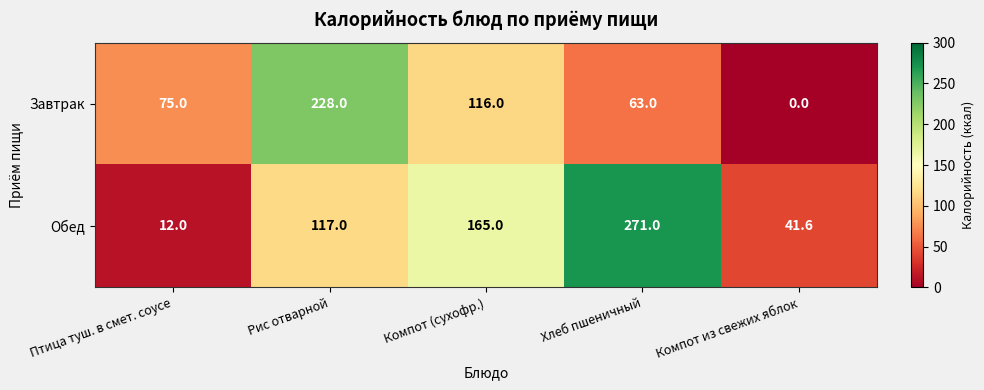

Which series has the widest spread of values?

Обед